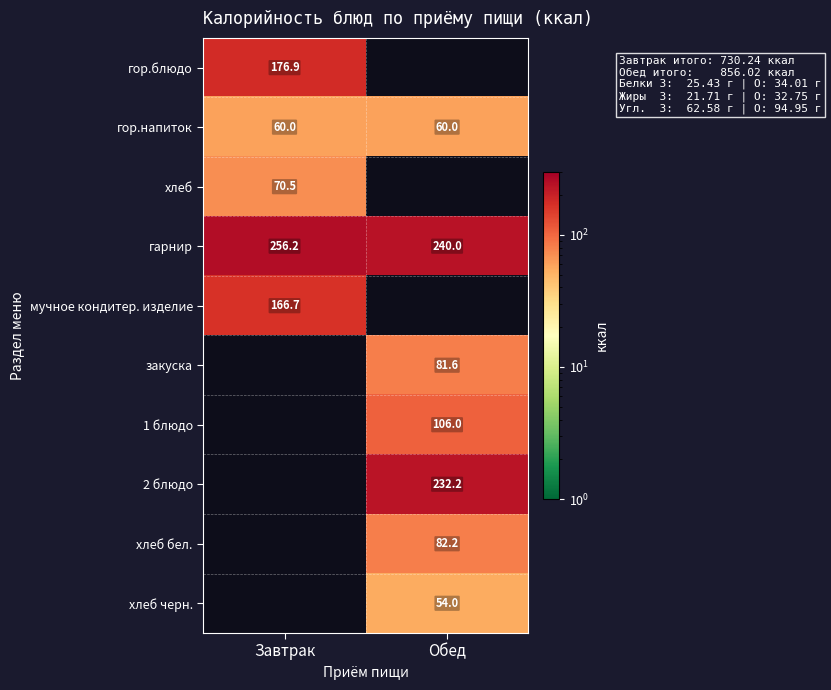

What is the spread (max minus min) of values at Завтрак?

196.2